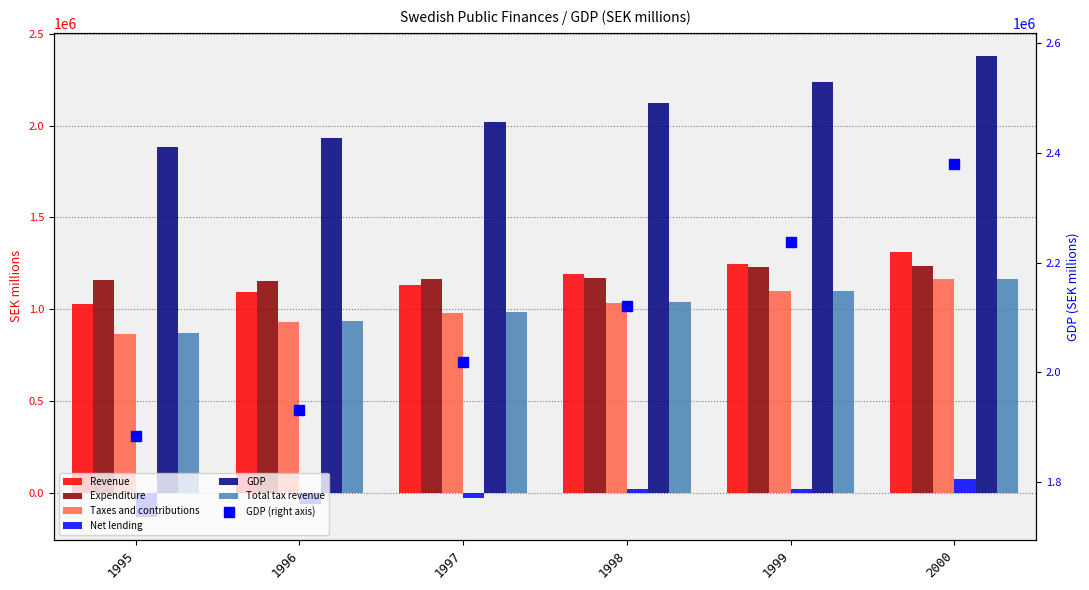

Where does the Expenditure series first go above 1171695?

1999